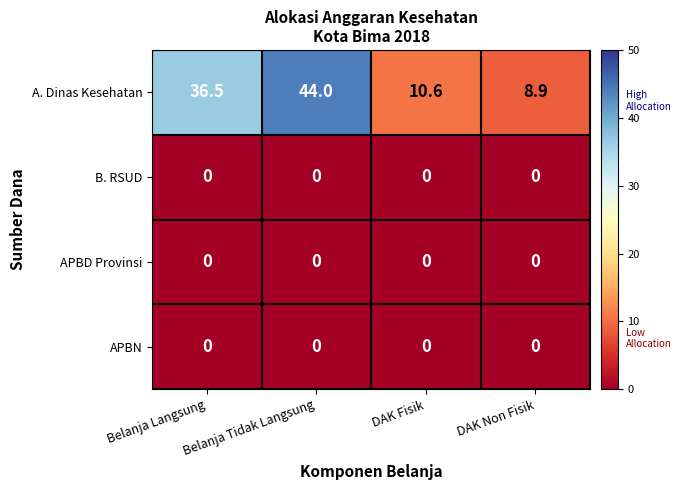

Between Belanja Tidak Langsung and DAK Non Fisik, which series saw the biggest shift?

A. Dinas Kesehatan